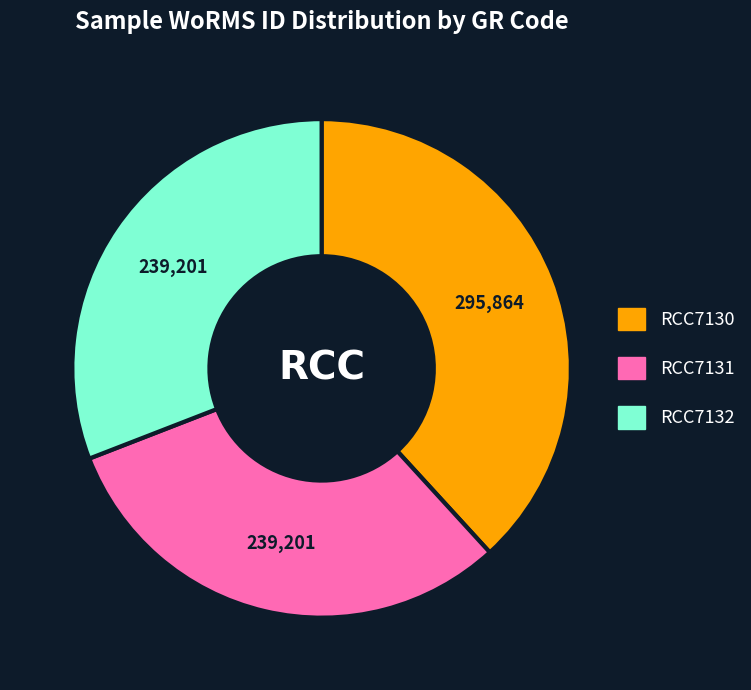

What is the ratio of the value at RCC7130 to the value at RCC7132?

1.2